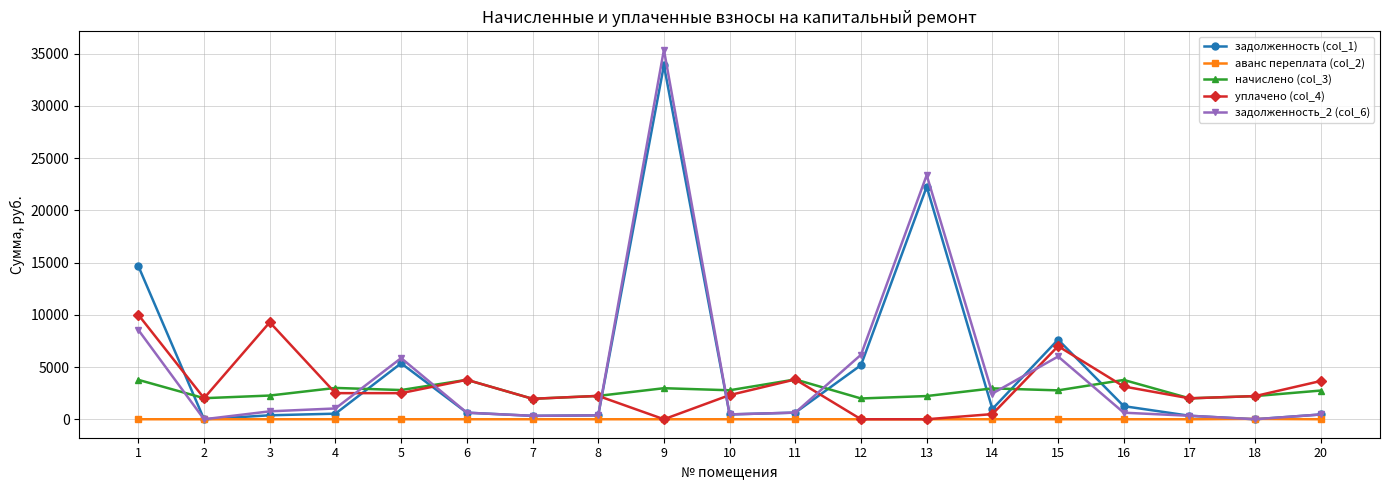

Which series has the largest range (max minus min)?

задолженность_2 (col_6)